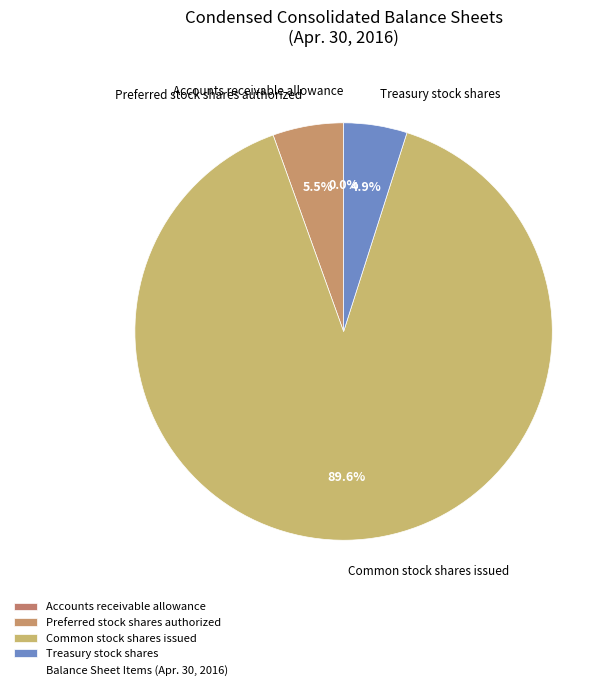

Approximately how many times larger is the value at Treasury stock shares compared to Common stock shares issued?

0.1